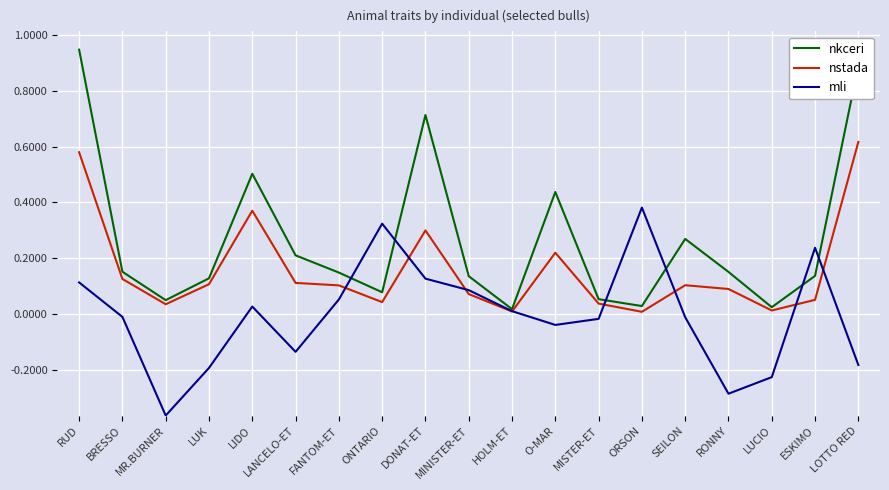

List the series in order of their overall mean, highest first.

nkceri, nstada, mli